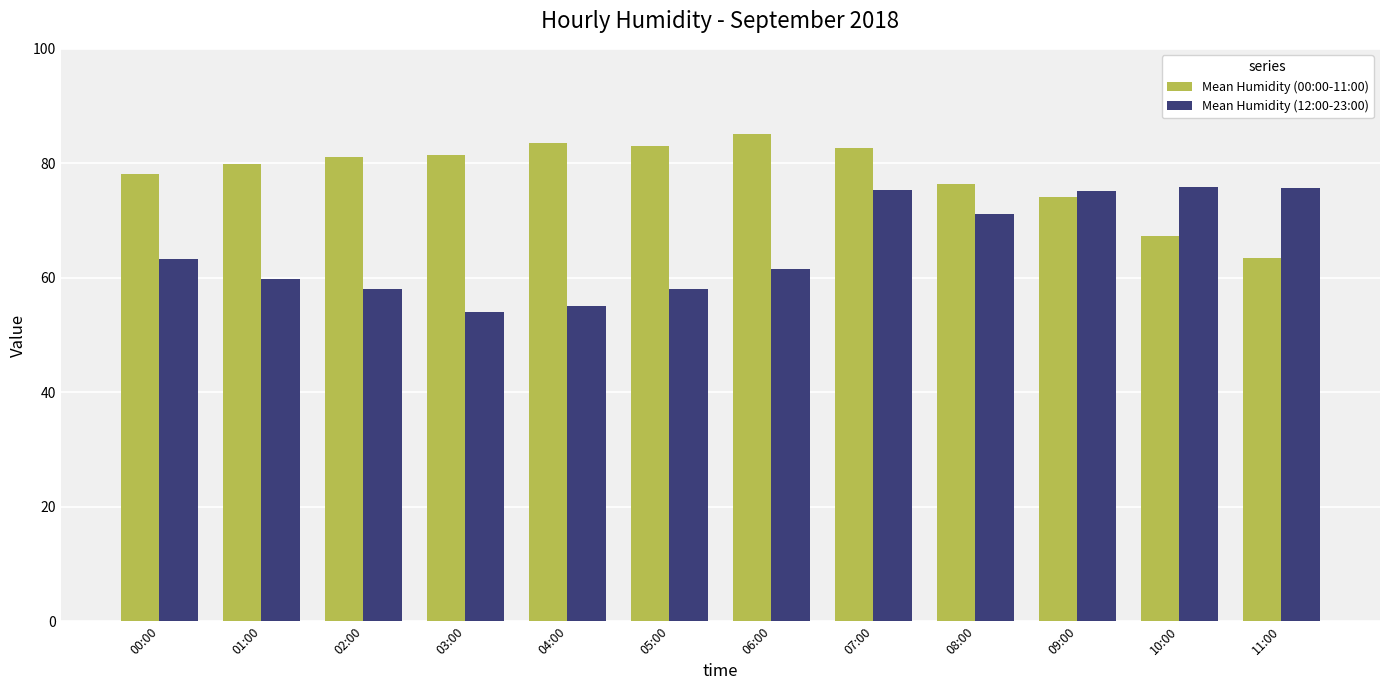

What is the difference between the maximum and minimum values in the Mean Humidity (12:00-23:00) series?

21.7